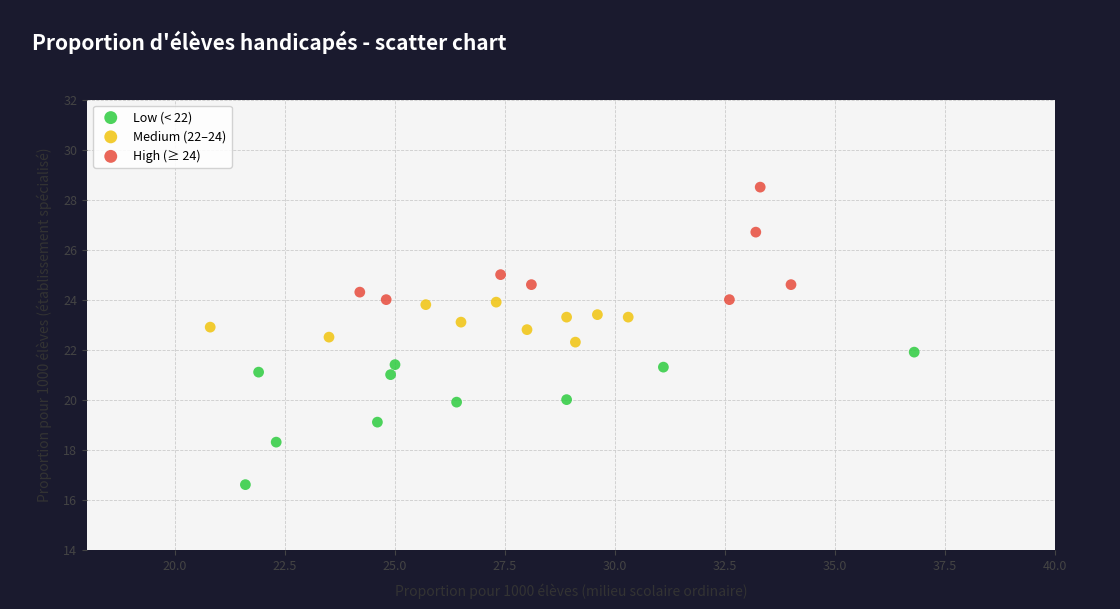

Which series reaches the maximum Y coordinate?

High (≥ 24)